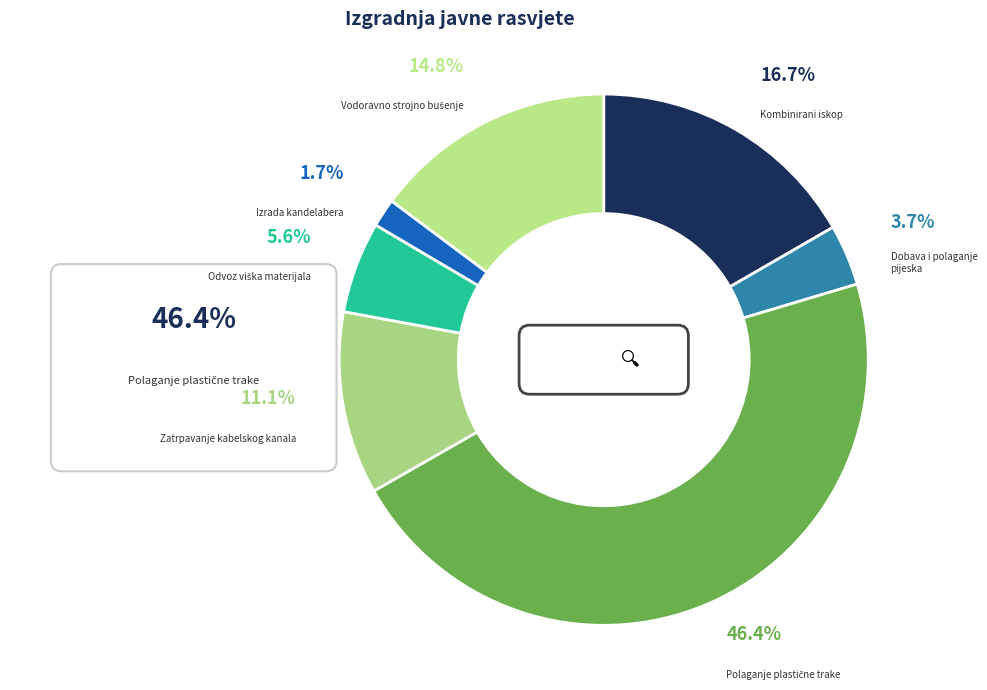

Does Izrada kandelabera represent more than half of the total?

No